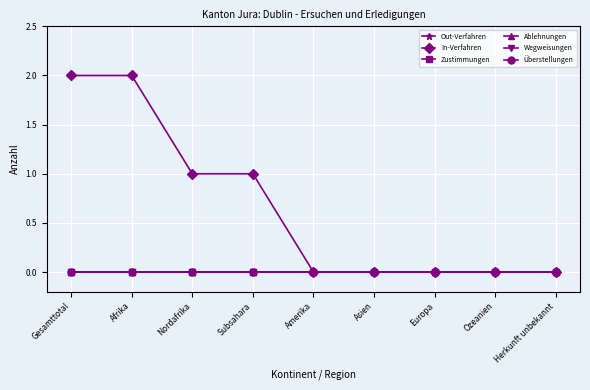

Reading left to right, extract all data points from this chart.

Out-Verfahren: Gesamttotal=0	Afrika=0	Nordafrika=0	Subsahara=0	Amerika=0	Asien=0	Europa=0	Ozeanien=0	Herkunft unbekannt=0
In-Verfahren: Gesamttotal=2	Afrika=2	Nordafrika=1	Subsahara=1	Amerika=0	Asien=0	Europa=0	Ozeanien=0	Herkunft unbekannt=0
Zustimmungen: Gesamttotal=0	Afrika=0	Nordafrika=0	Subsahara=0	Amerika=0	Asien=0	Europa=0	Ozeanien=0	Herkunft unbekannt=0
Ablehnungen: Gesamttotal=0	Afrika=0	Nordafrika=0	Subsahara=0	Amerika=0	Asien=0	Europa=0	Ozeanien=0	Herkunft unbekannt=0
Wegweisungen: Gesamttotal=0	Afrika=0	Nordafrika=0	Subsahara=0	Amerika=0	Asien=0	Europa=0	Ozeanien=0	Herkunft unbekannt=0
Überstellungen: Gesamttotal=0	Afrika=0	Nordafrika=0	Subsahara=0	Amerika=0	Asien=0	Europa=0	Ozeanien=0	Herkunft unbekannt=0